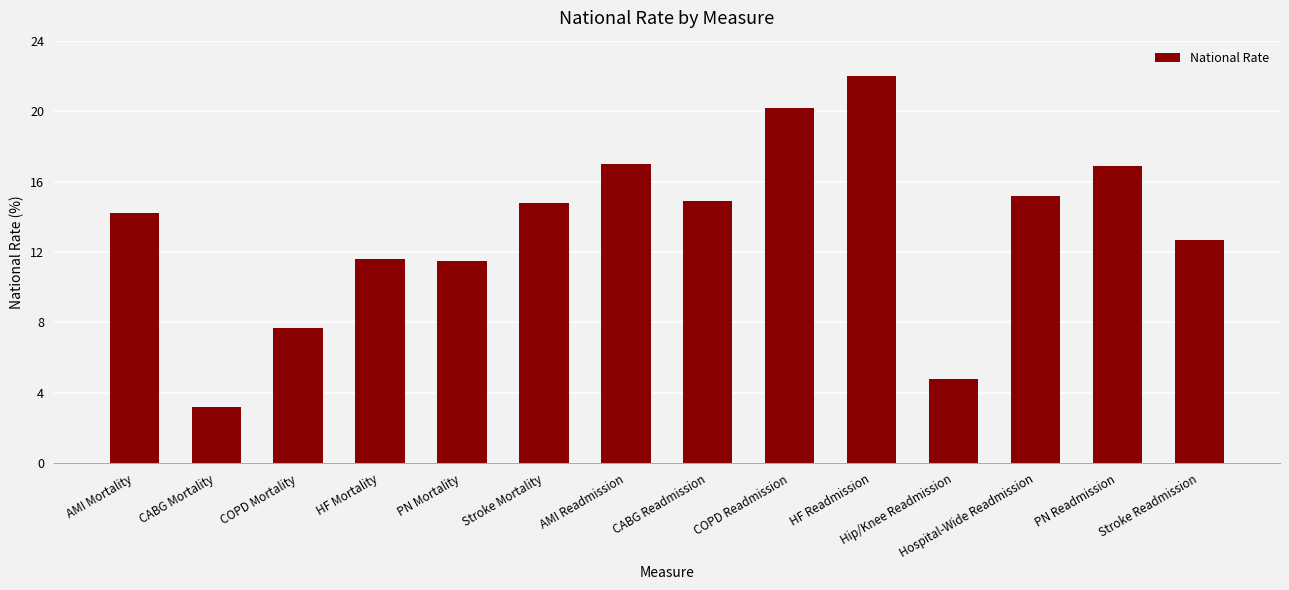

What is the value of the 2nd bar from the left?

3.2